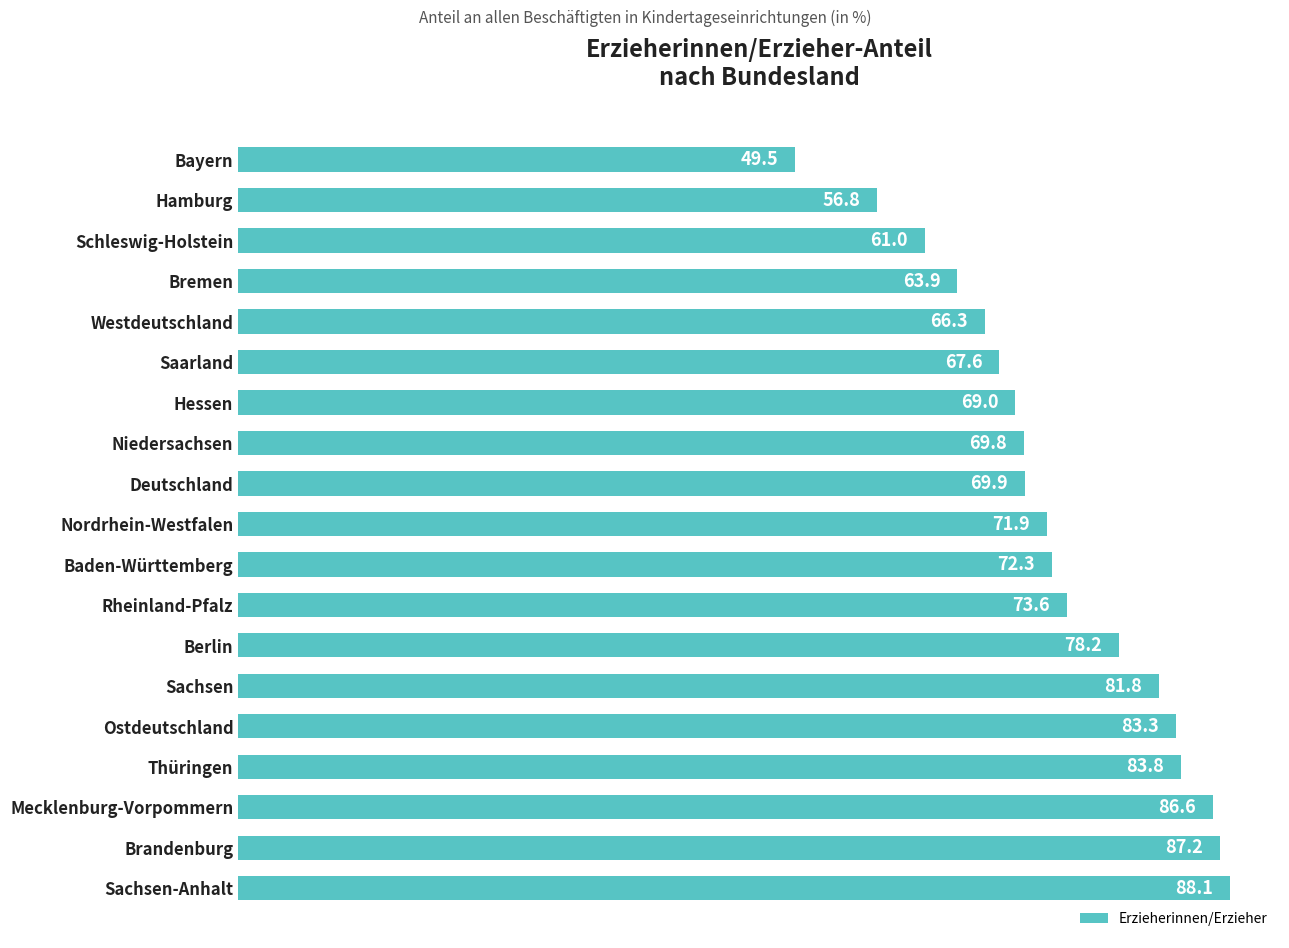

What is the smallest value displayed?

49.5